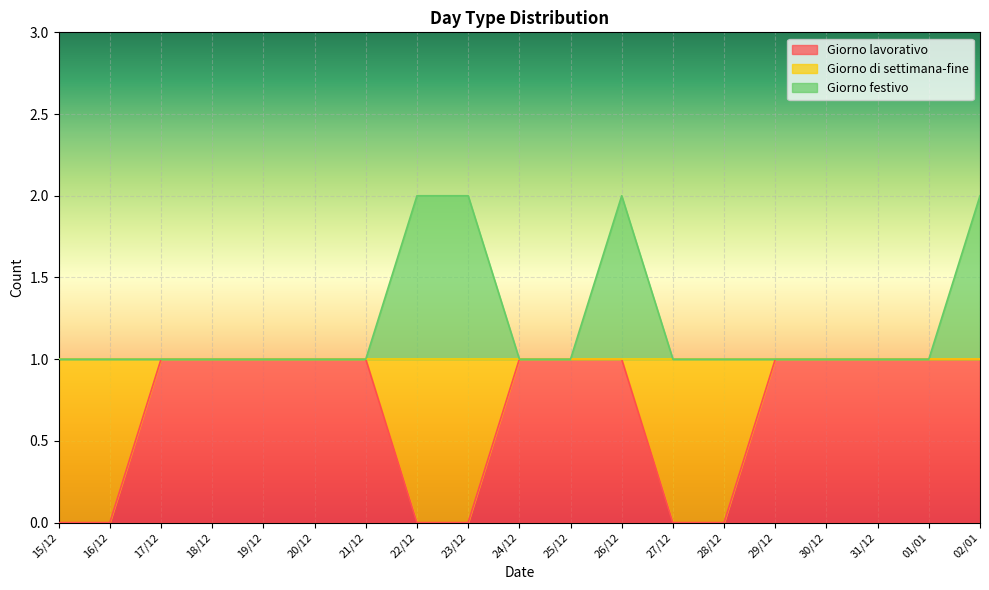

What is the total value across all series at 20/12?

2